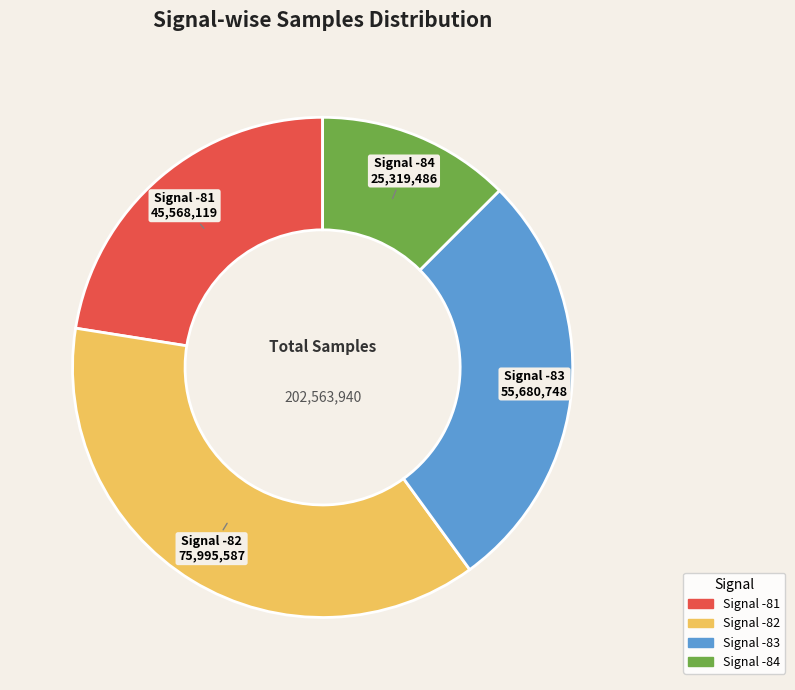

Does any single category account for the majority?

No